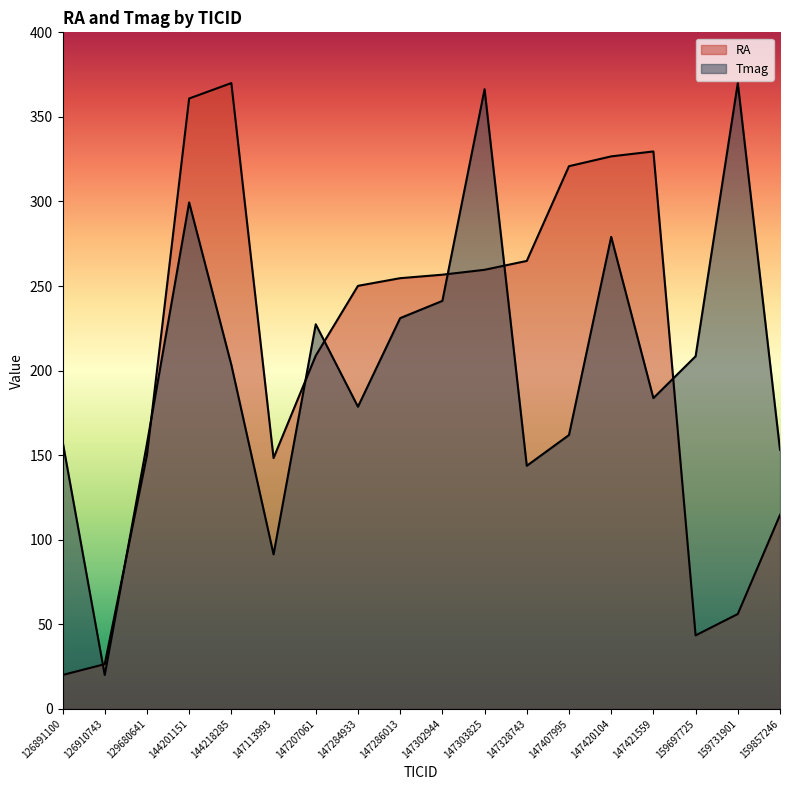

Reading left to right, transcribe all the data shown in this chart.

RA: 126891100=20.0	126910743=26.4	129680641=149.9	144201151=360.9	144218285=370.0	147113993=148.3	147207061=208.9	147284933=250.1	147286013=254.6	147302944=256.7	147303825=259.6	147328743=264.8	147407995=320.9	147420104=326.7	147421559=329.6	159697725=43.4	159731901=56.1	159857246=114.6
Tmag: 126891100=158.3	126910743=20.0	129680641=156.8	144201151=299.4	144218285=203.4	147113993=91.3	147207061=227.4	147284933=178.6	147286013=231.0	147302944=241.2	147303825=366.4	147328743=143.7	147407995=161.9	147420104=279.0	147421559=183.7	159697725=208.5	159731901=370.0	159857246=153.2